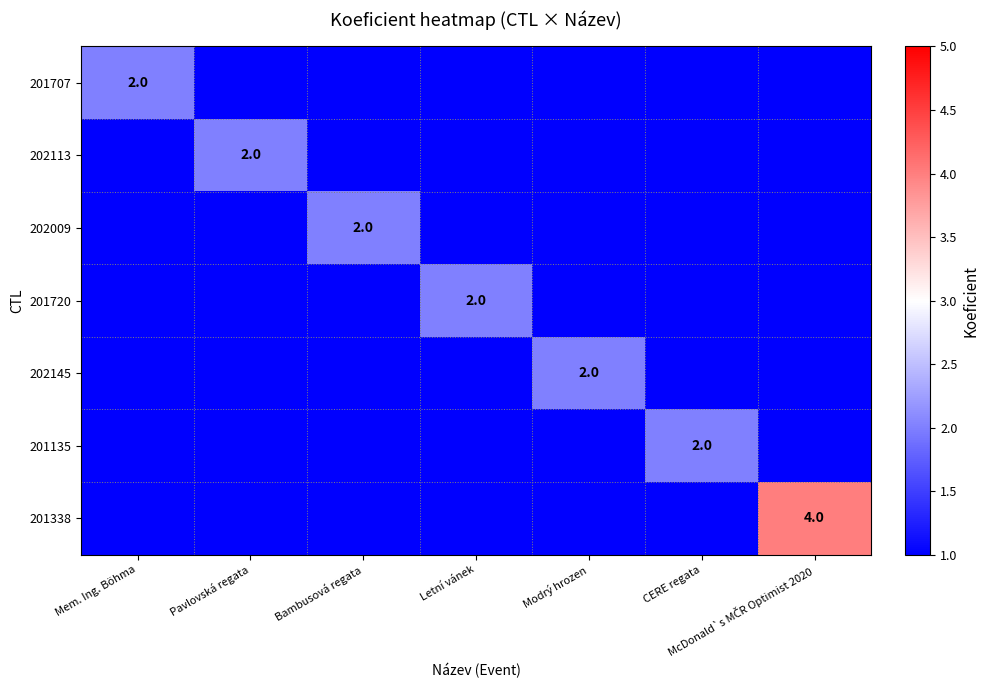

The value of 201135 at CERE regata is 2. True or false?

True